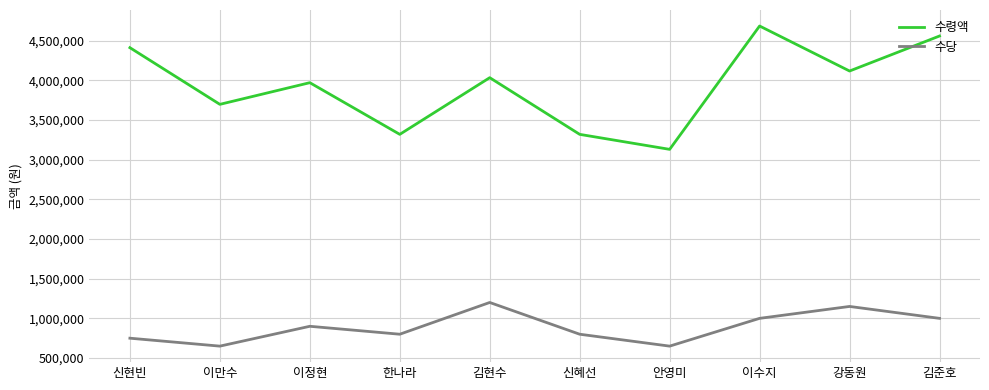

Rank the series by their maximum value, from lowest to highest.

수당, 수령액